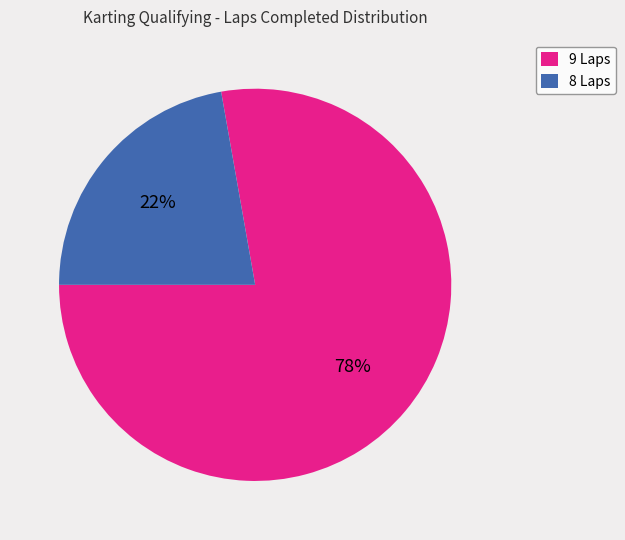

To the nearest percent, what is the average slice percentage?

50%